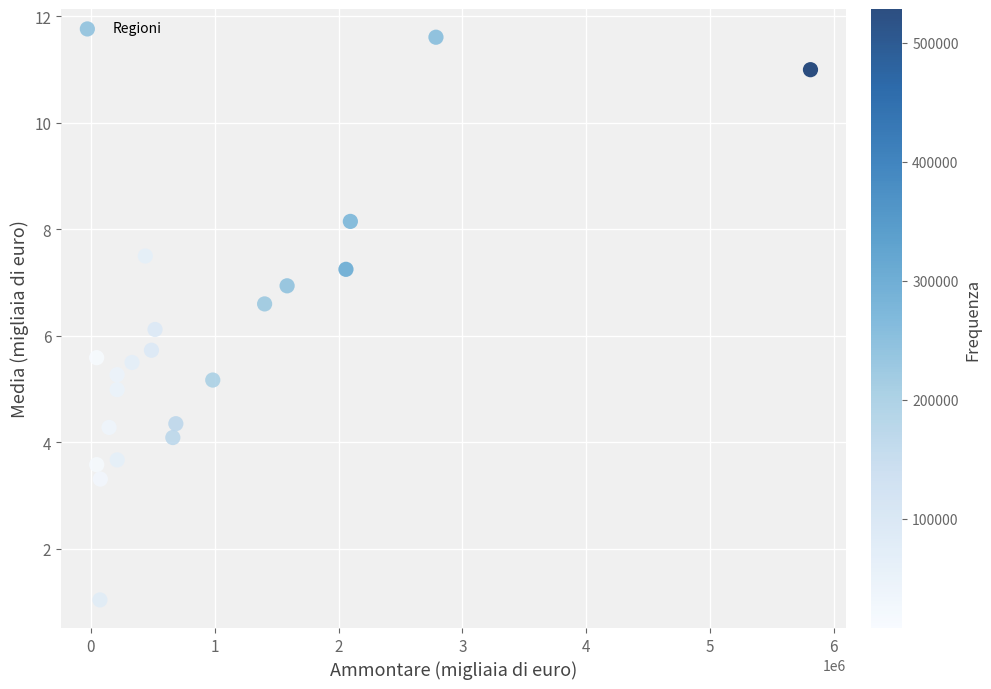

What Y value in the scatter plot is closest to 6?

6.1